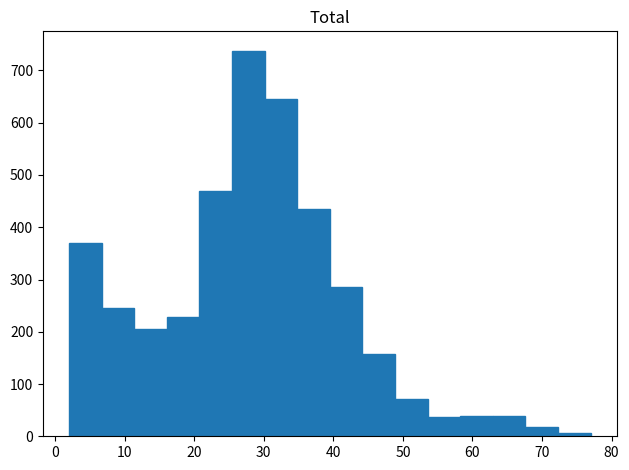

Reading left to right, list every bar in this chart as the range it spans on the x-axis followed by its height. Neither the bar edges nor the heights are printed on the chart, so give them approximately, as read against the axes.

2 to 7: 370
7 to 11: 250
11 to 16: 210
16 to 21: 230
21 to 25: 470
25 to 30: 740
30 to 35: 650
35 to 40: 440
40 to 44: 290
44 to 49: 160
49 to 54: 70
54 to 58: 40
58 to 63: 40
63 to 68: 40
68 to 72: 20
72 to 77: under 10